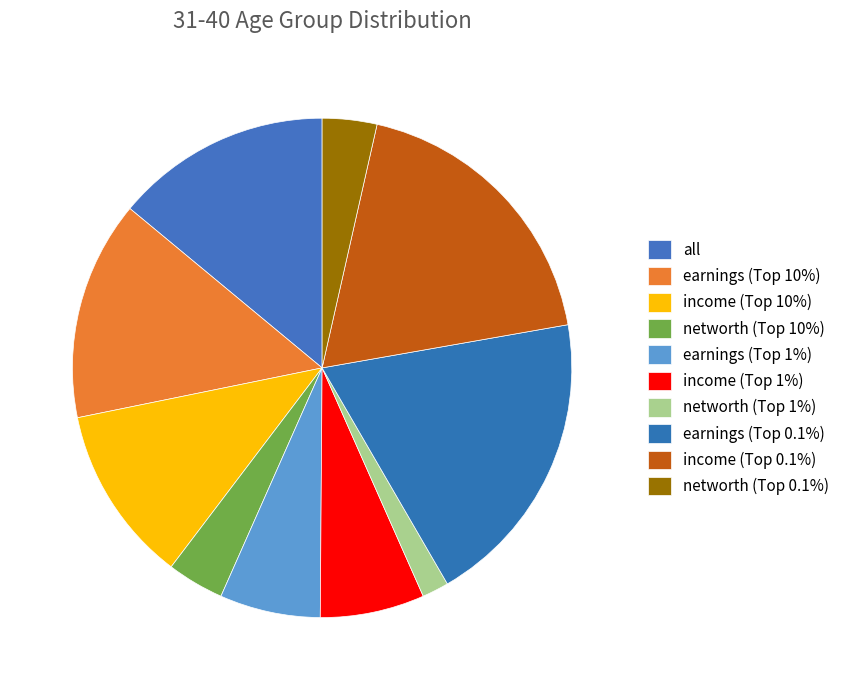

How many slices are in this pie chart?

10